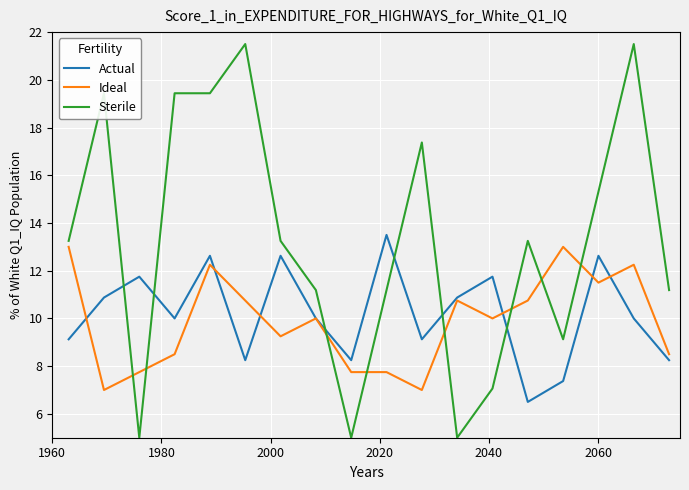

How many intersections are there between Sterile and Actual?

6